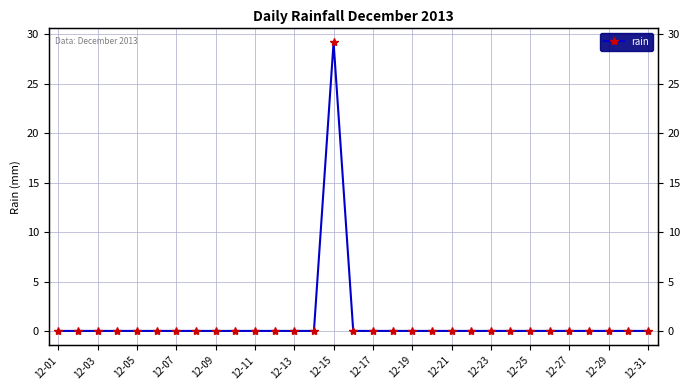

What position from the left is 12-11?

11